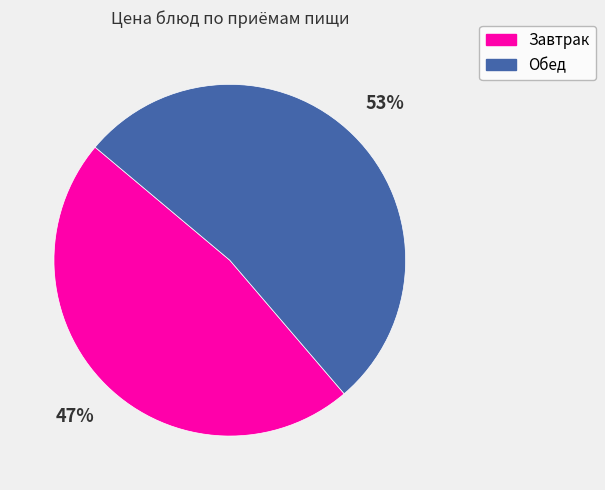

To the nearest percent, what is the average slice percentage?

50%